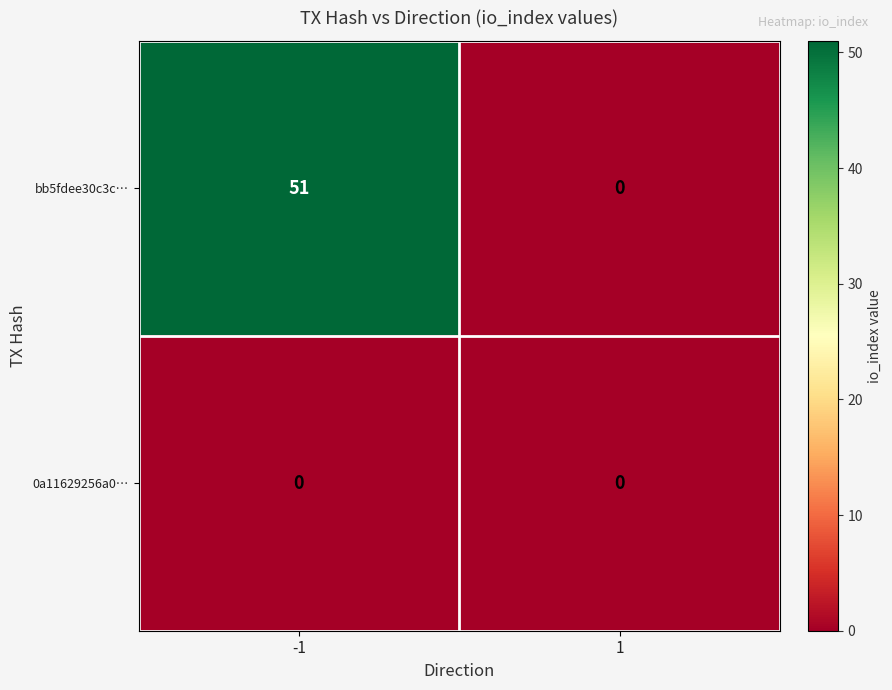

Reading right to left, list all the values displayed in this chart.

bb5fdee30c3c…: 0	51
0a11629256a0…: 0	0